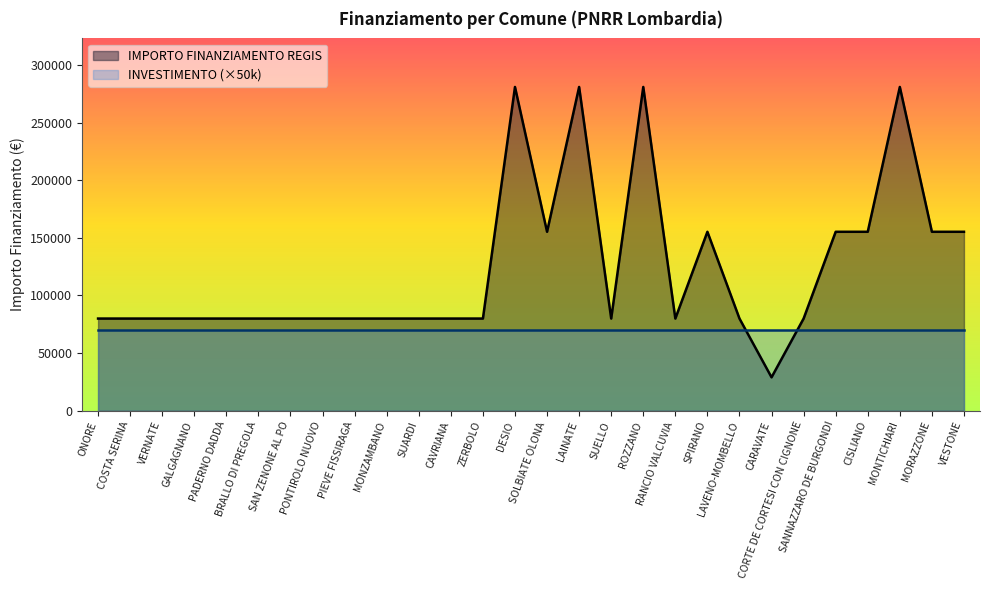

What is the difference between the second highest and second lowest values?

201010